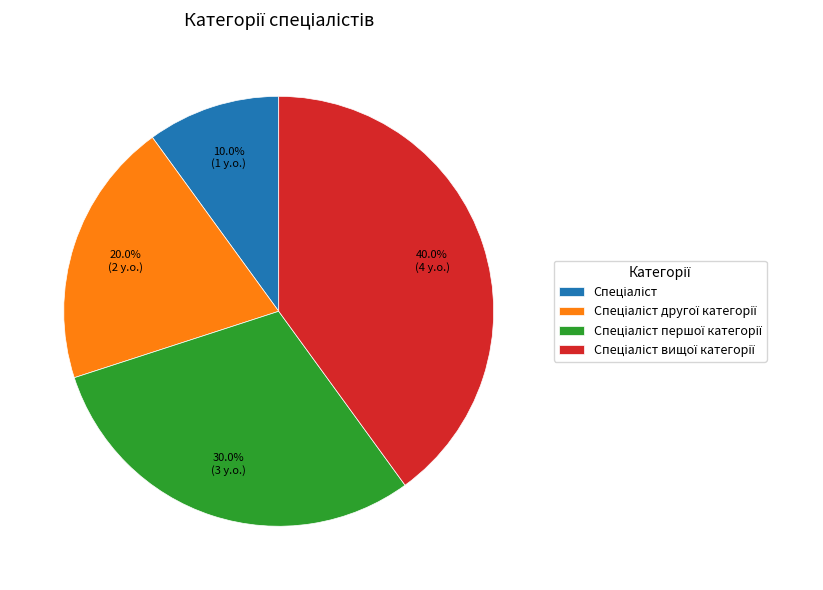

Is there a majority slice in this chart?

No